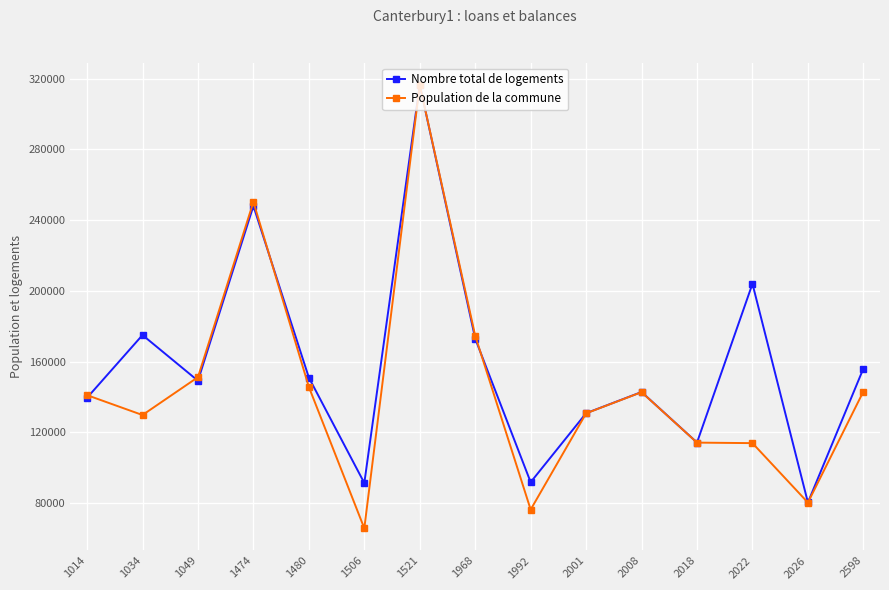

Is this an area chart (filled region under the line)?

No